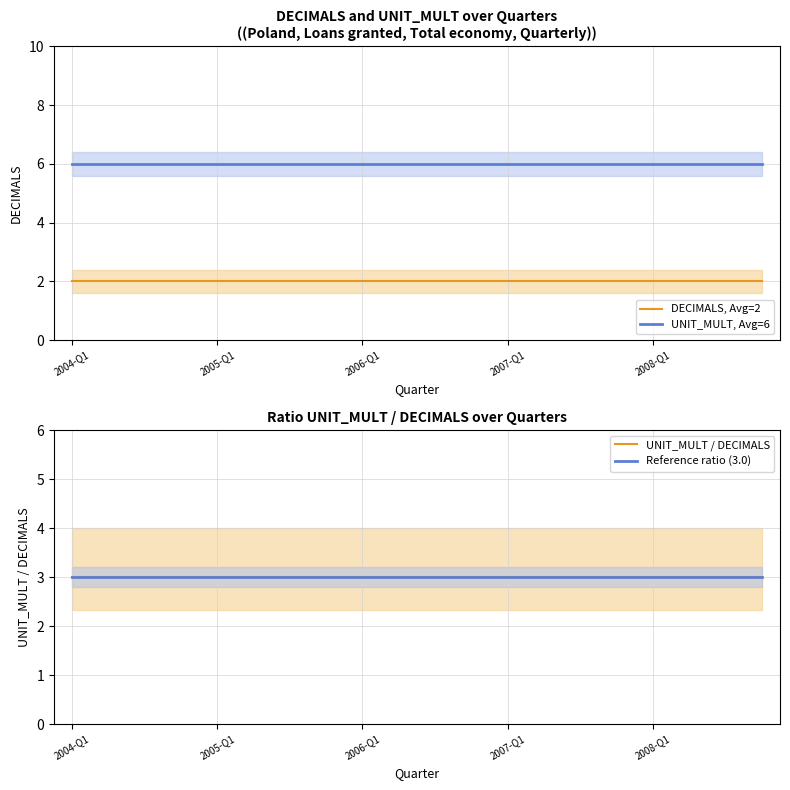

At how many categories does at least one series exceed 3?

20